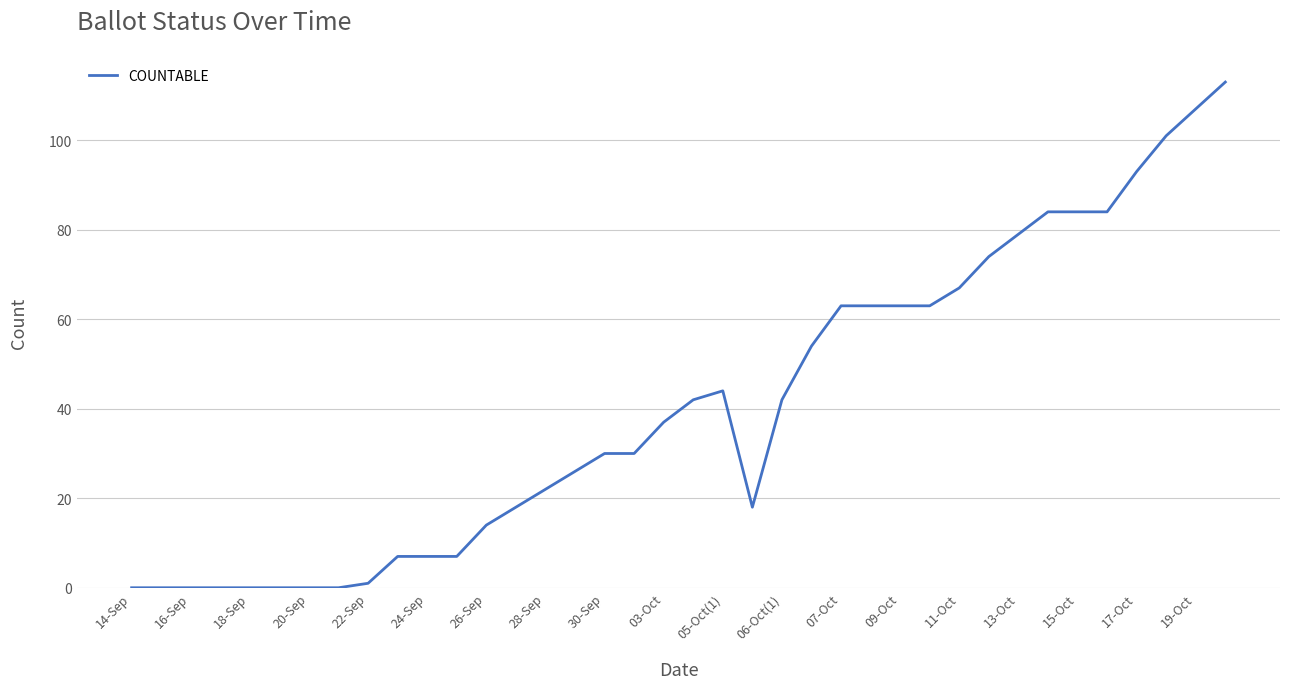

What is the difference between the maximum and minimum values?

113